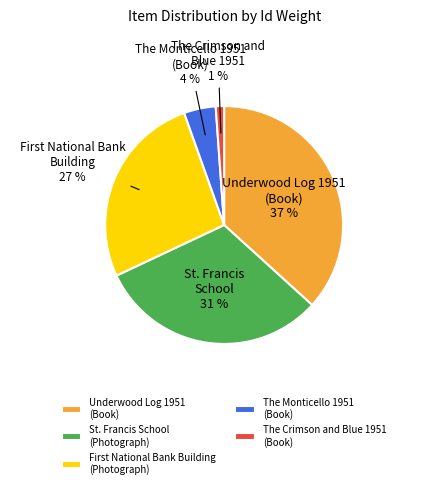

Is there any slice that represents more than half of the pie?

No